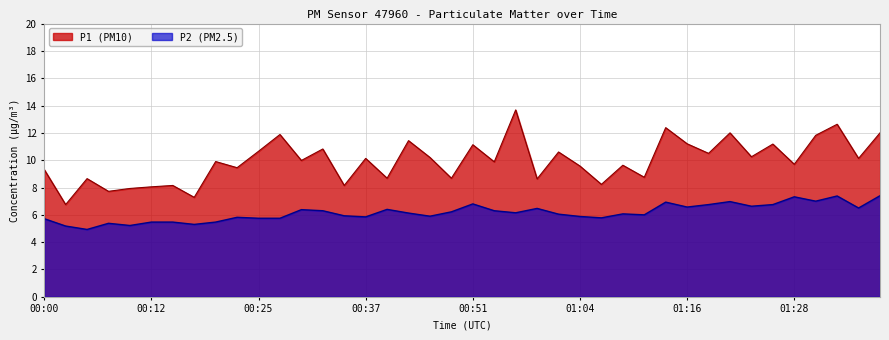

True or false: P2 and P1 intersect in this chart.

False